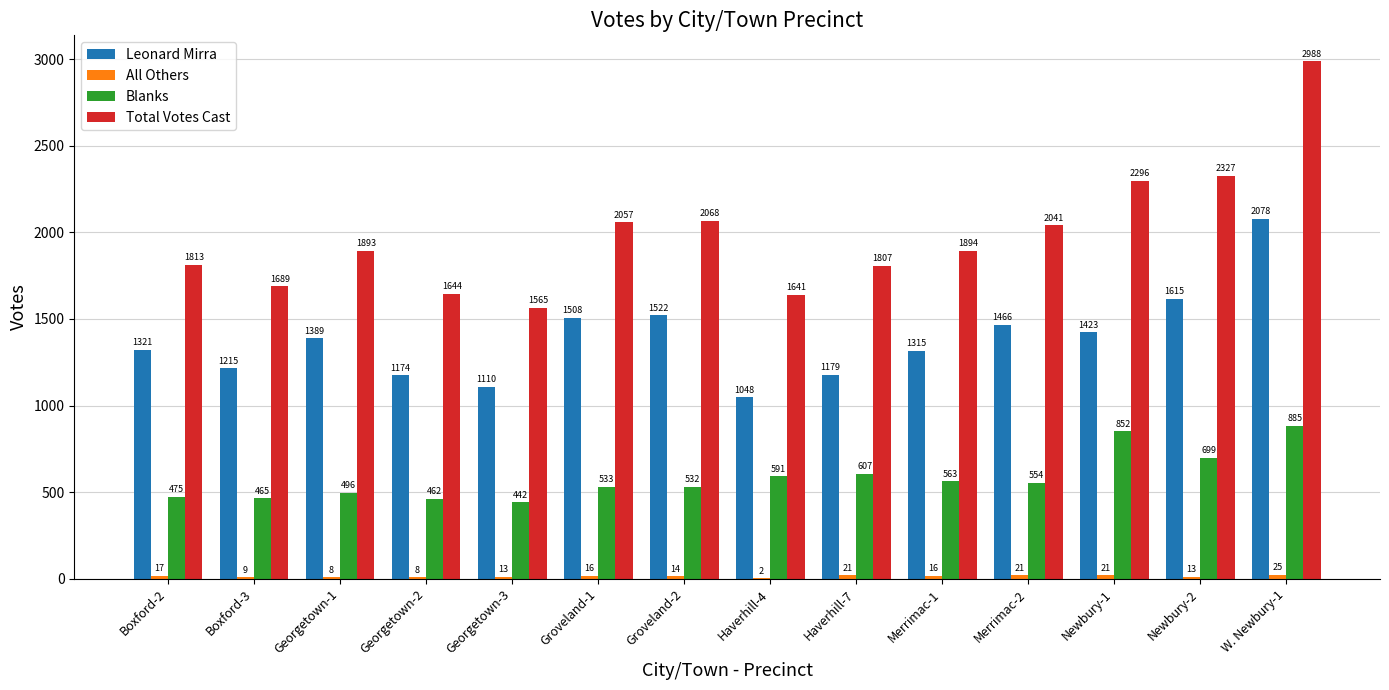

At which category is the sum across all series the highest?

W. Newbury-1